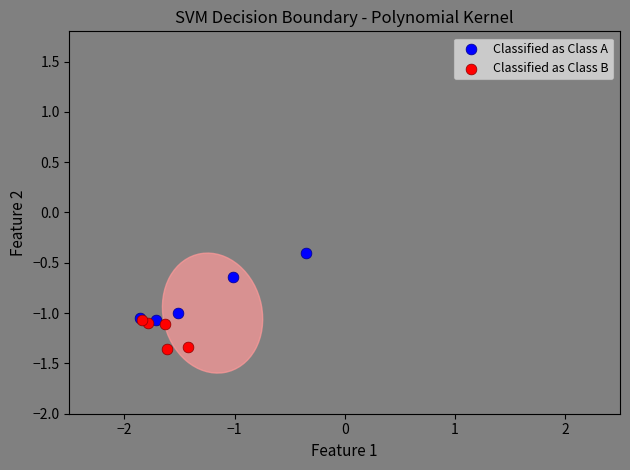

Which series has the widest spread of Y values?

Classified as Class A